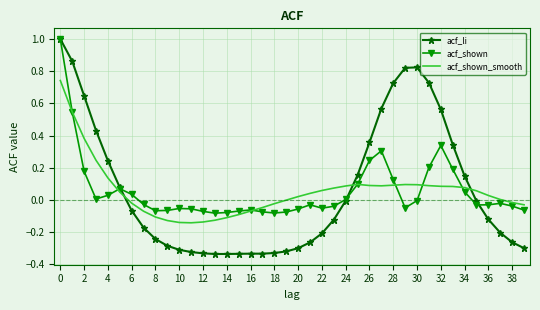

What is the maximum value shown in the chart?

1.0